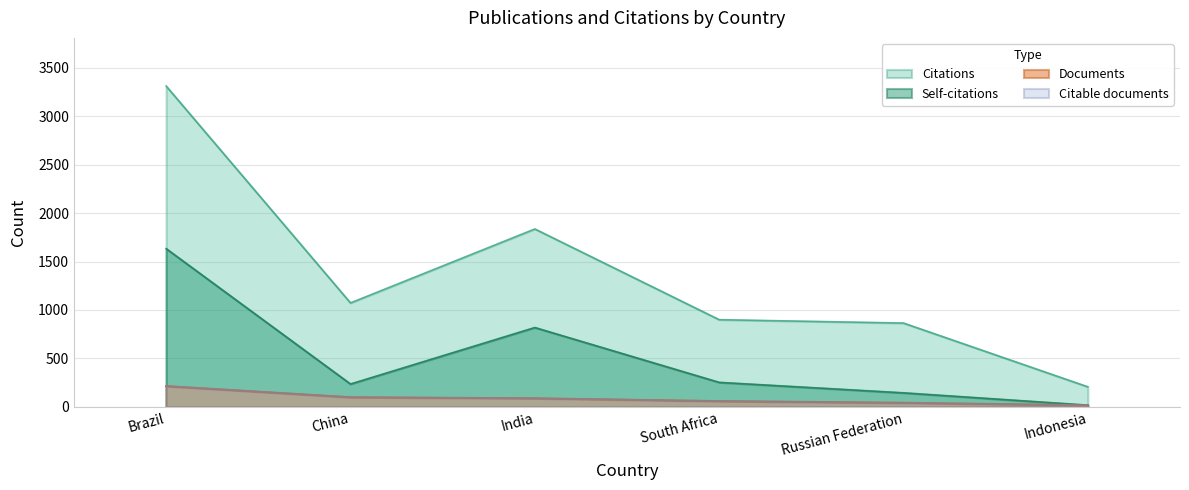

Does the chart have visible grid lines?

Yes